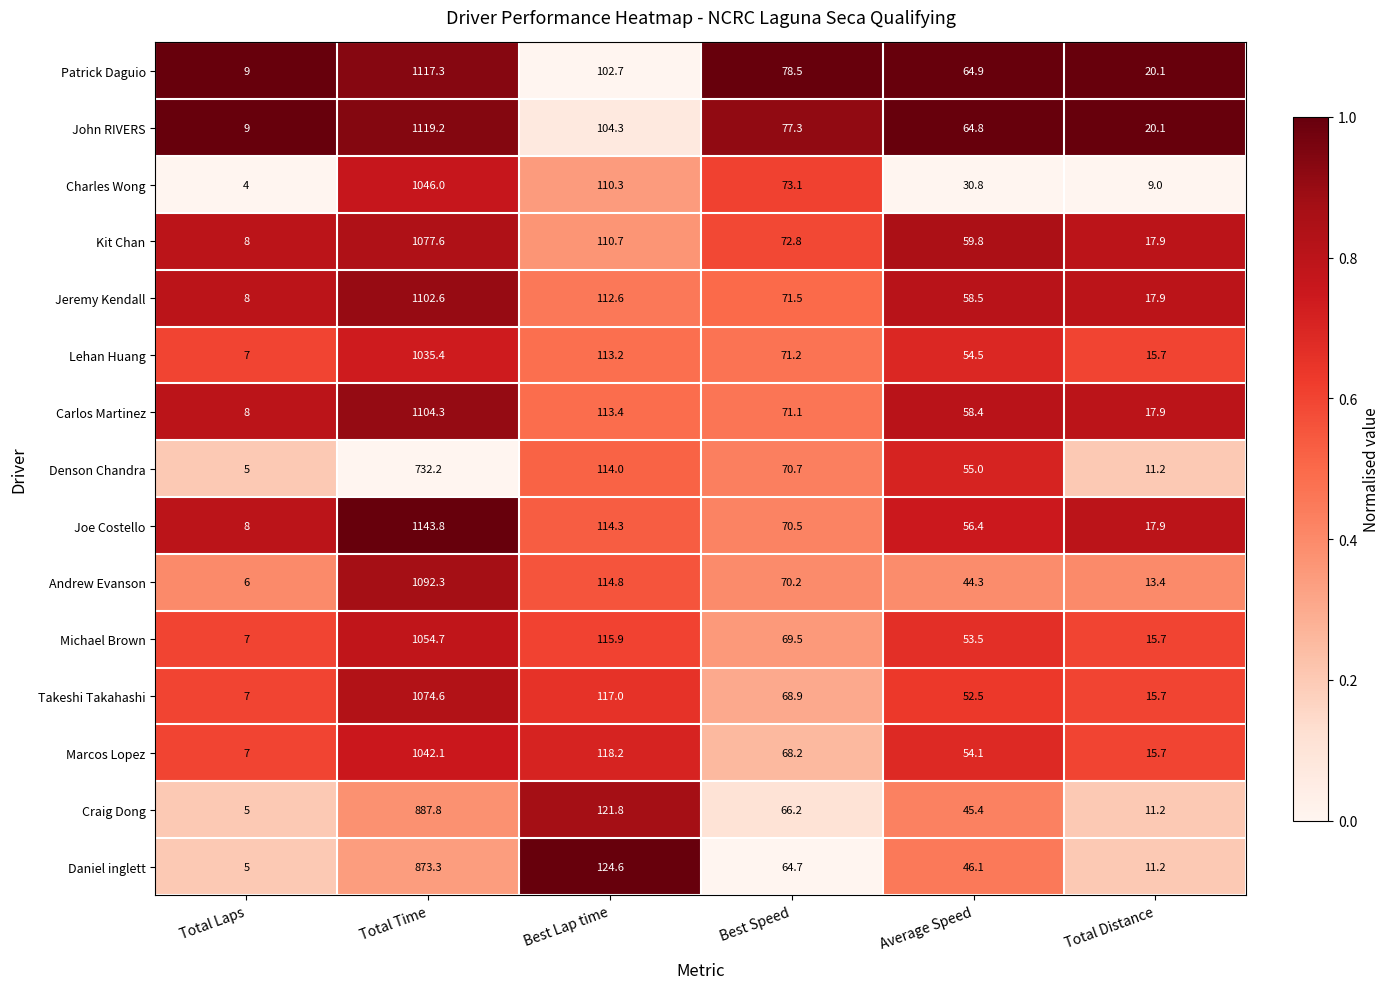

What is the difference between the maximum and second lowest values in the Craig Dong series?

876.6